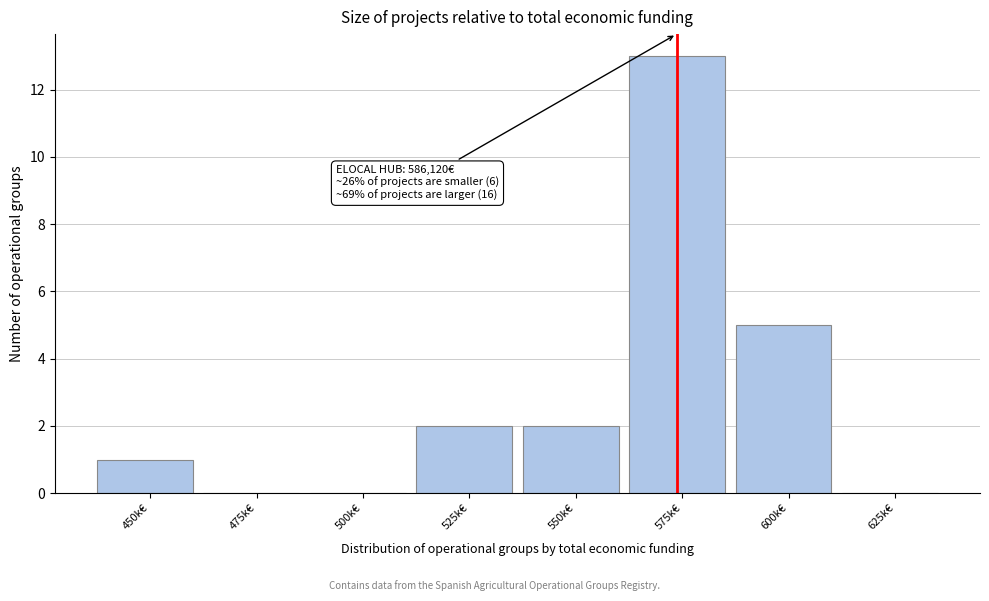

Reading right to left, what are all the values shown in this chart?

625k€=0	600k€=5	575k€=13	550k€=2	525k€=2	500k€=0	475k€=0	450k€=1